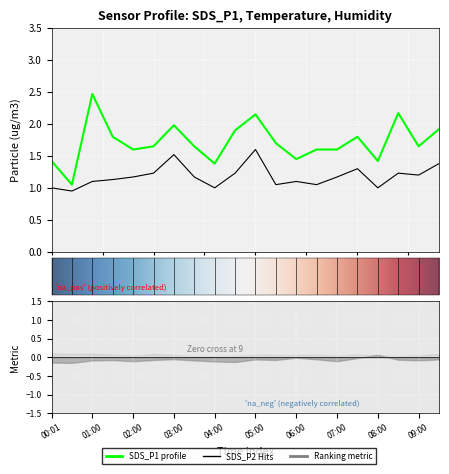

How many lines are shown in the chart?

2